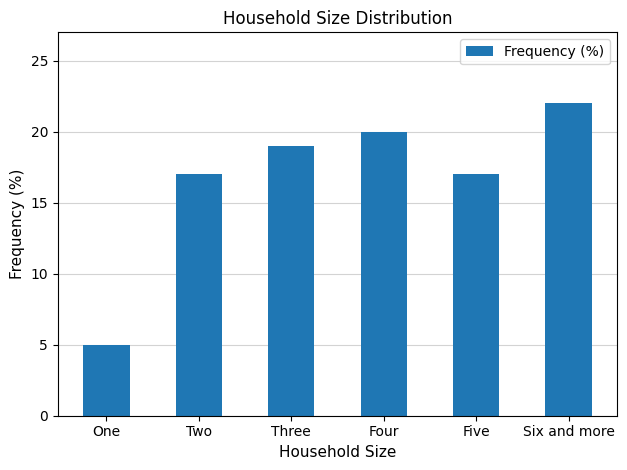

What is the value of the 2nd bar from the left?

17